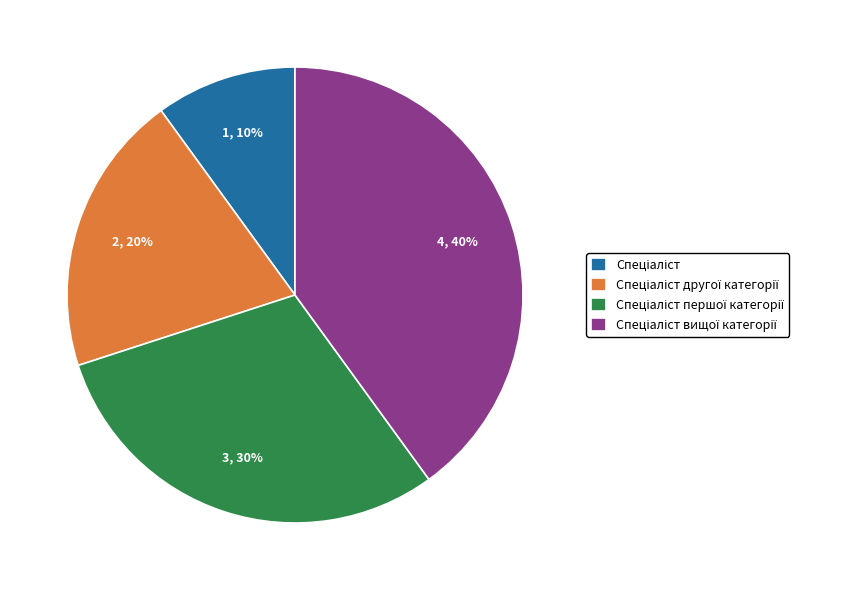

Does any single category account for the majority?

No